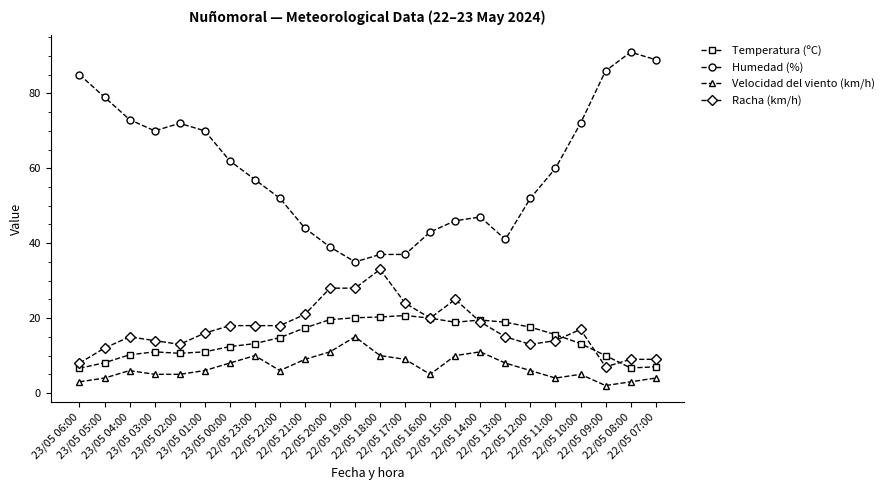

Is the value of Racha (km/h) at 22/05 13:00 greater than the value of Humedad (%) at 22/05 18:00?

No